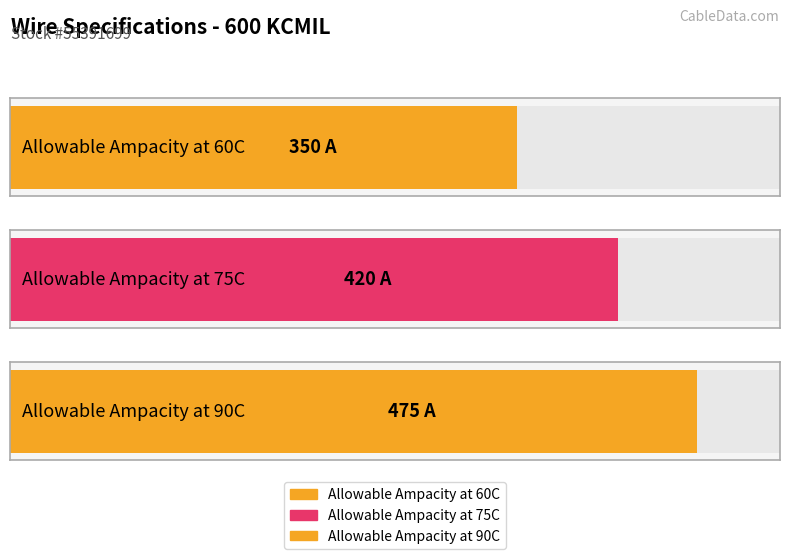

What is the smallest value displayed?

350